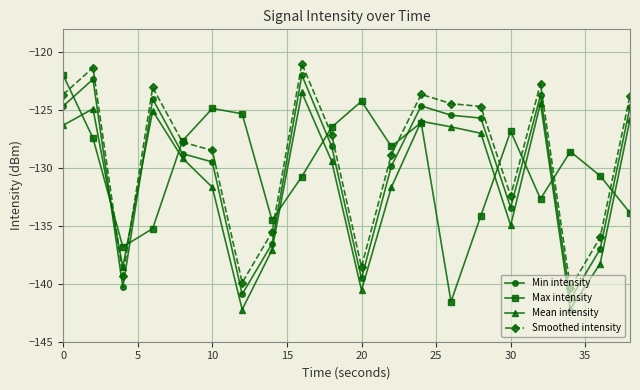

How many interior local valleys does the Max intensity series have?

5